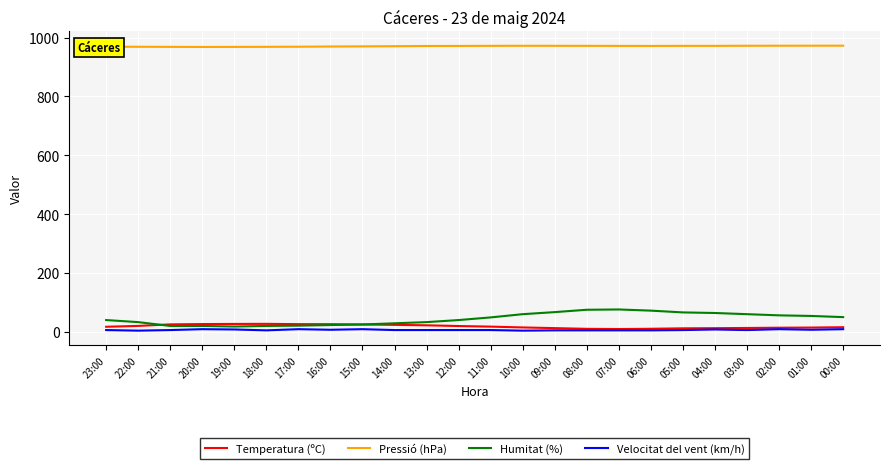

What is the highest value of the Temperatura (ºC) series?

27.1